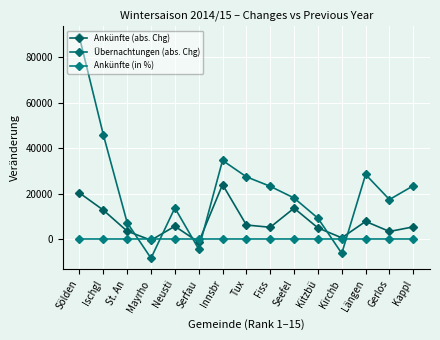

What is the smallest value displayed?

-8458.0